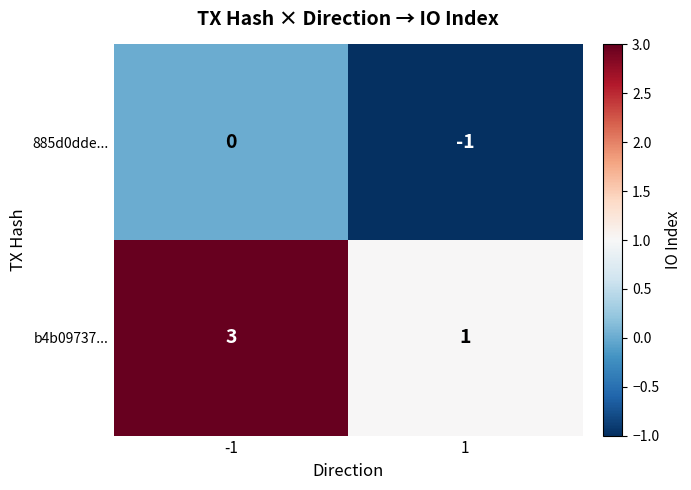

Rank the series by their average value, from highest to lowest.

b4b09737..., 885d0dde...